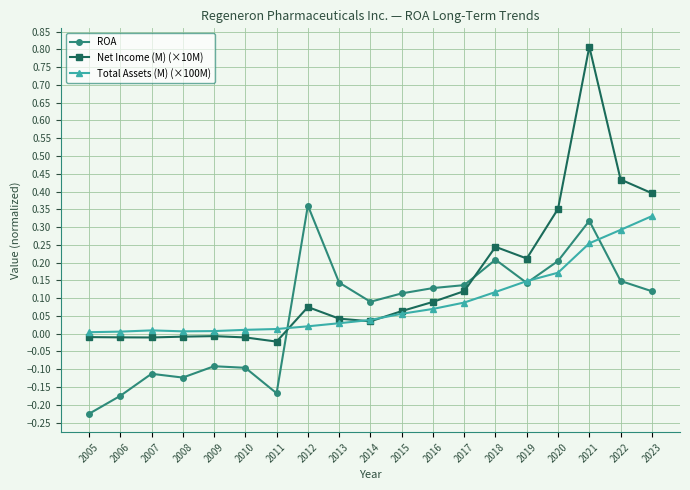

Rank the series at 2023 from highest to lowest value.

Net Income (M) (×10M), Total Assets (M) (×100M), ROA